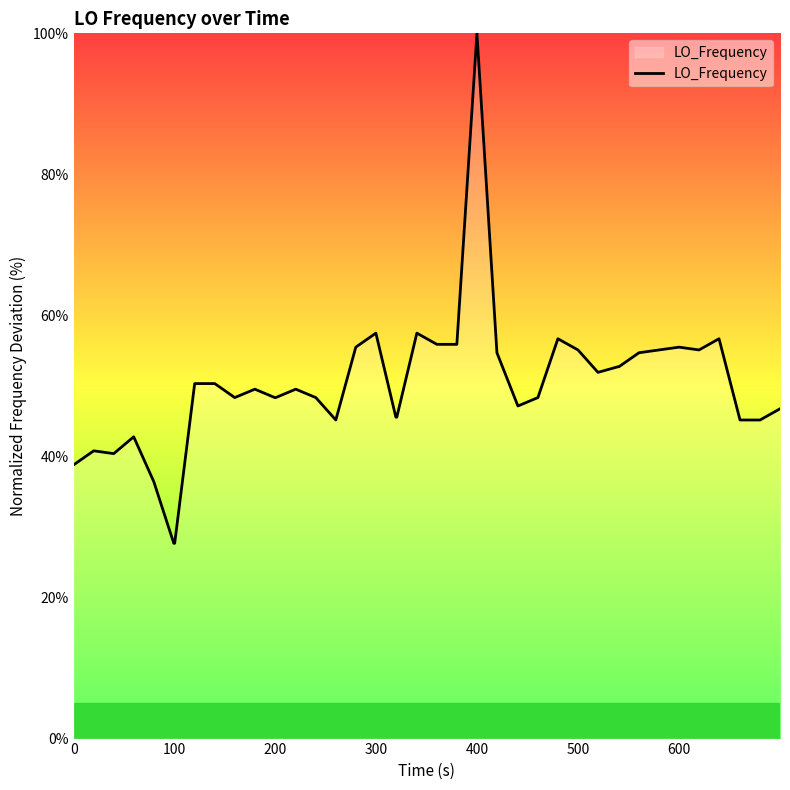

What is the sum of all values?

2000.0